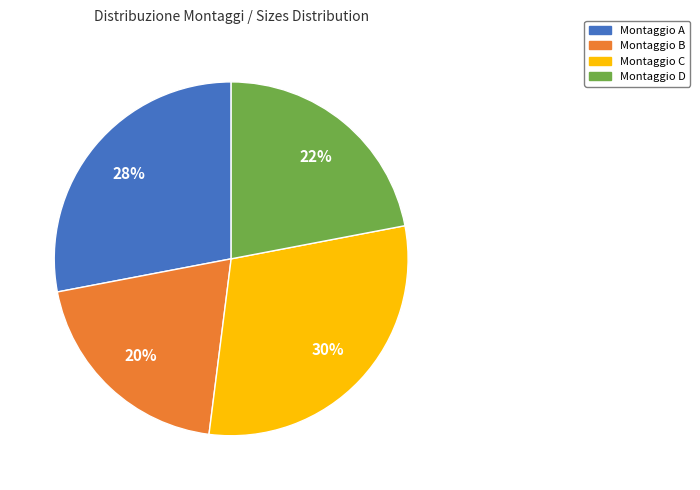

True or false: Montaggio A accounts for 28% of the total.

True